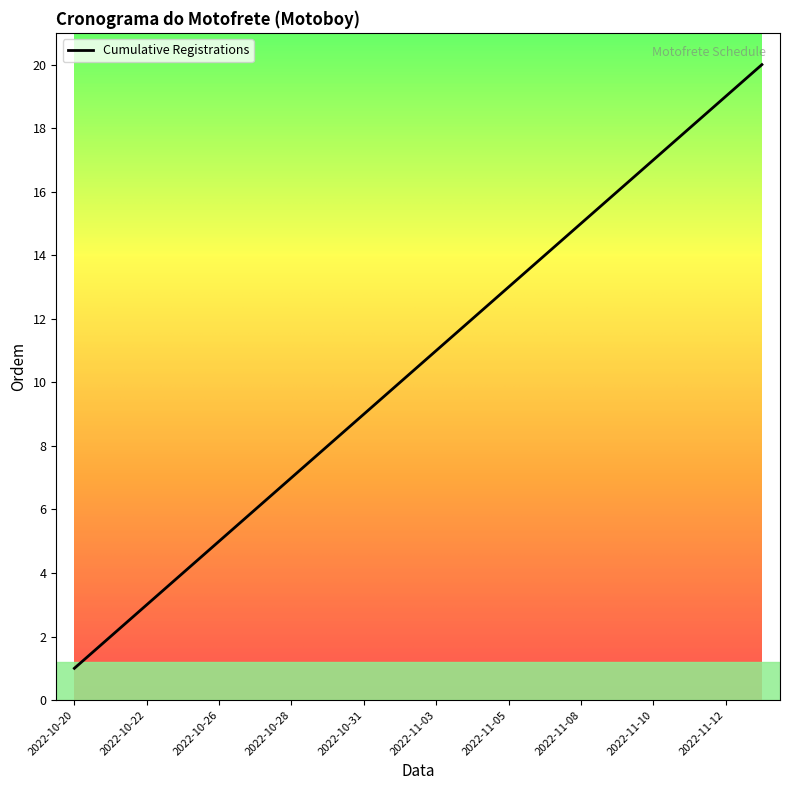

What is the difference between the maximum and minimum values?

19